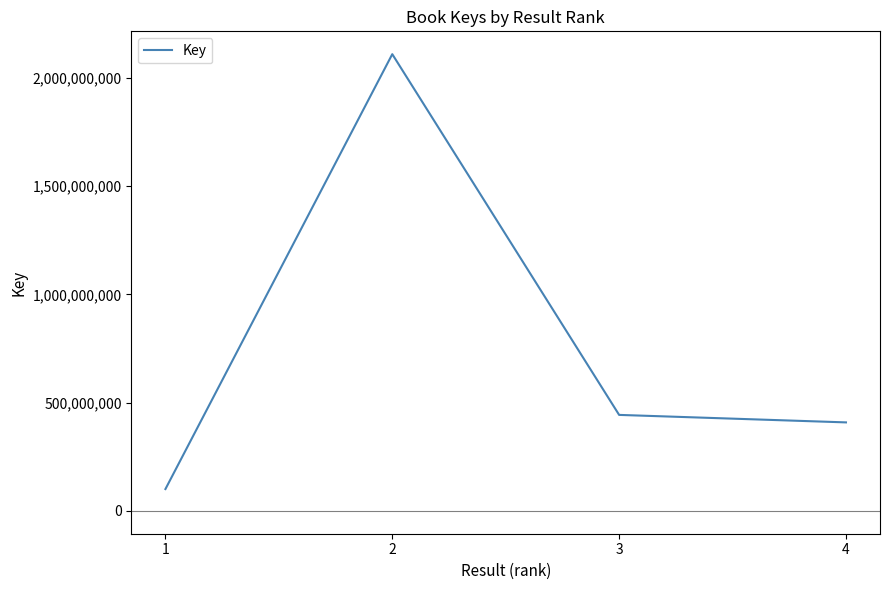

What is the difference between the second highest and second lowest values?

34617427